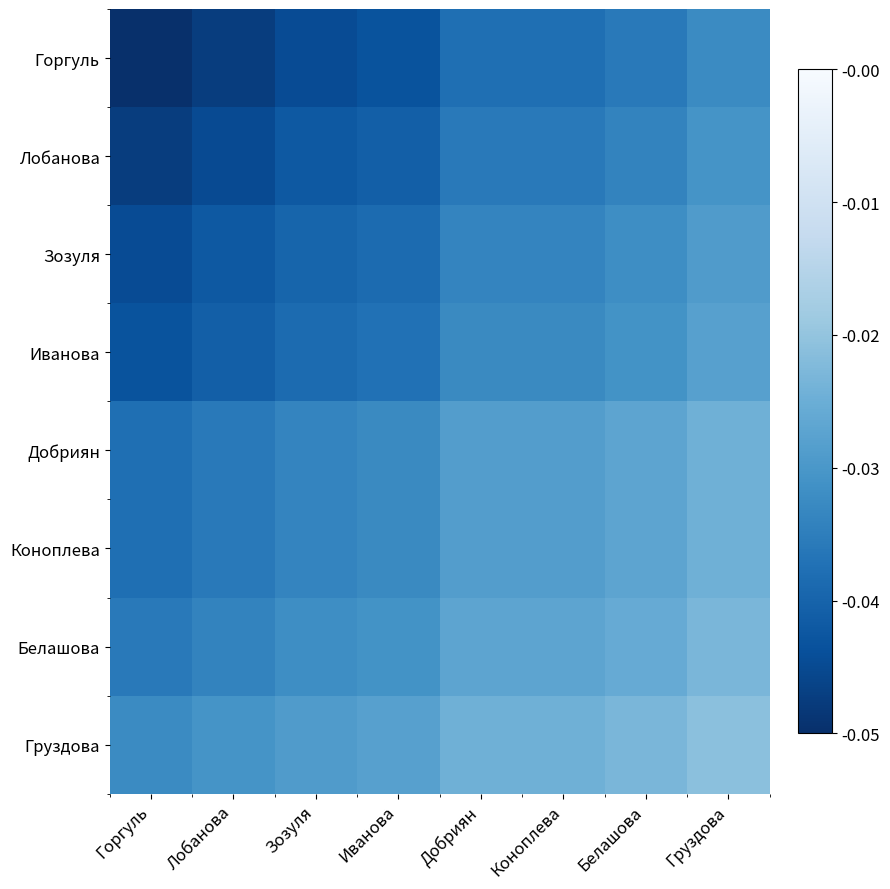

At which category is the sum across all series the highest?

Горгуль